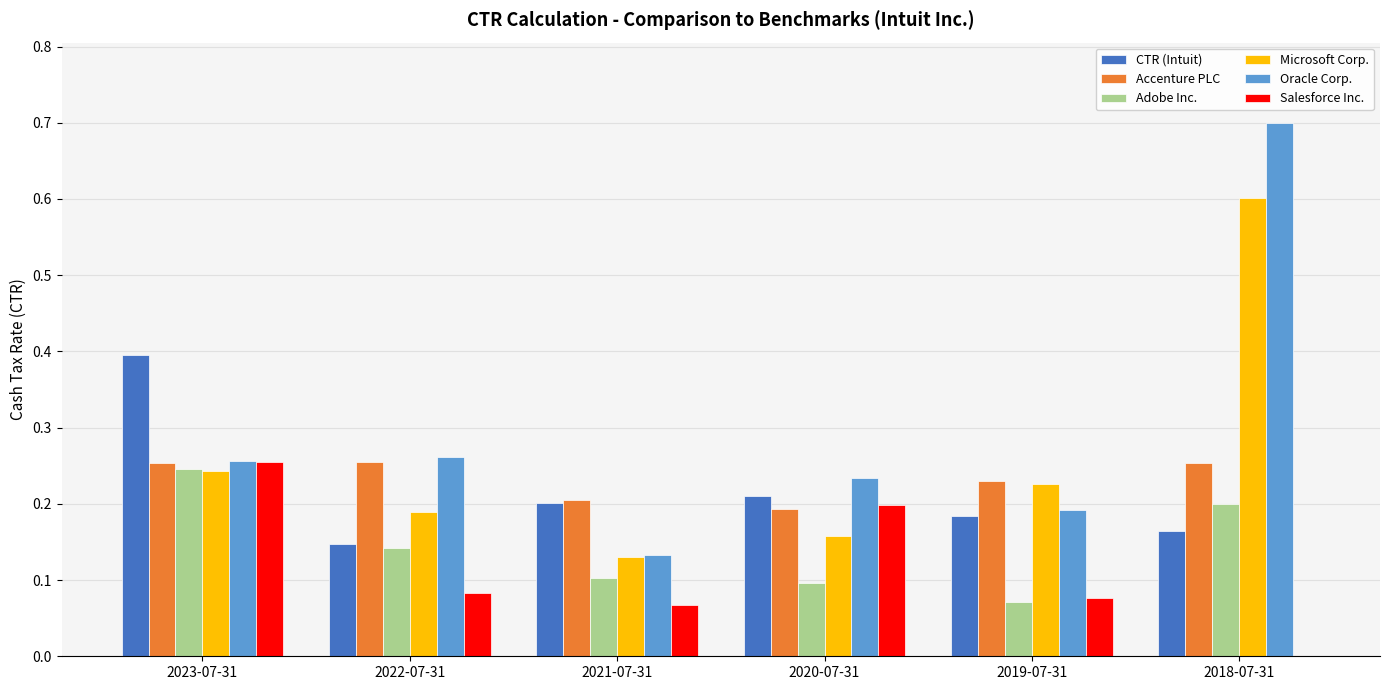

At which label is Salesforce Inc. closest to 0?

2018-07-31